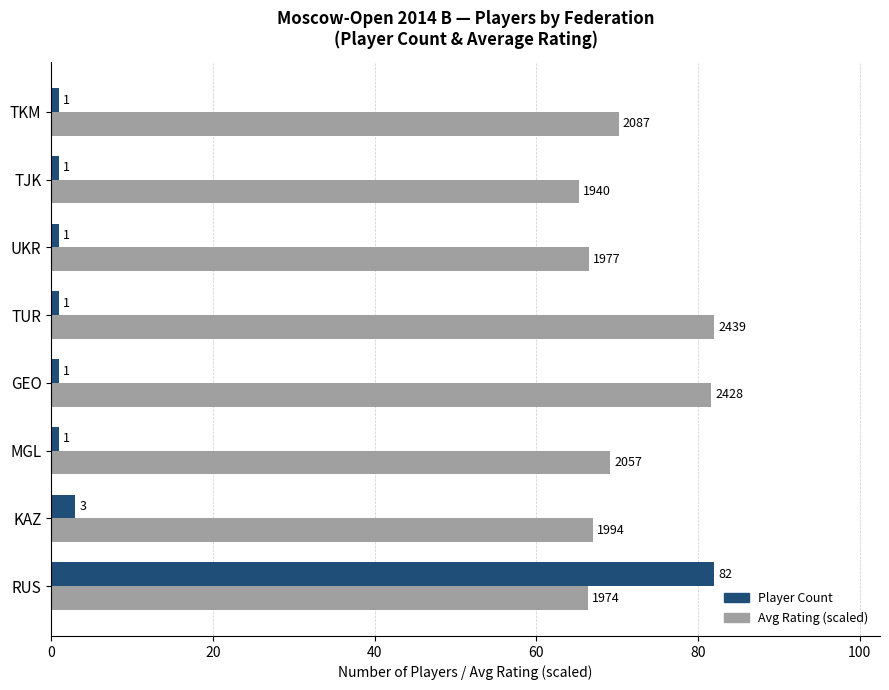

At GEO, list the series in order from largest to smallest.

Avg Rating (scaled), Player Count